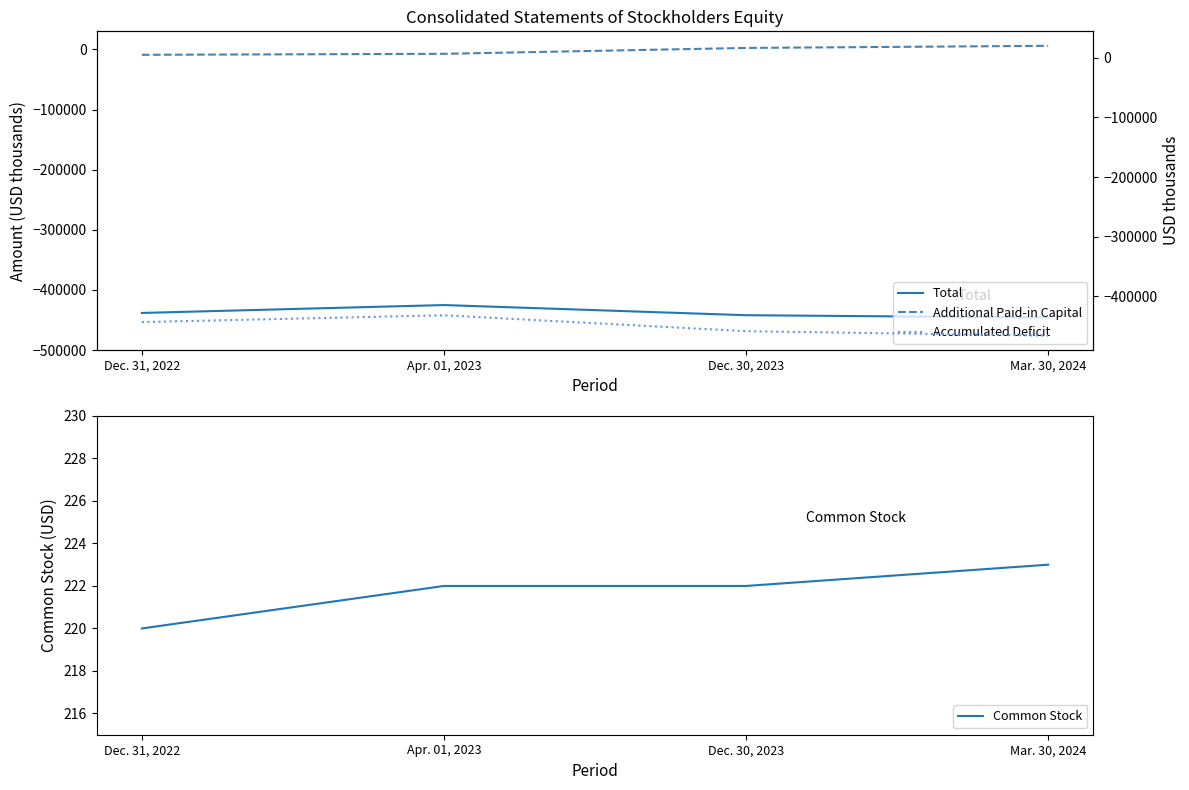

What is the spread (max minus min) of values at Apr. 01, 2023?

438959